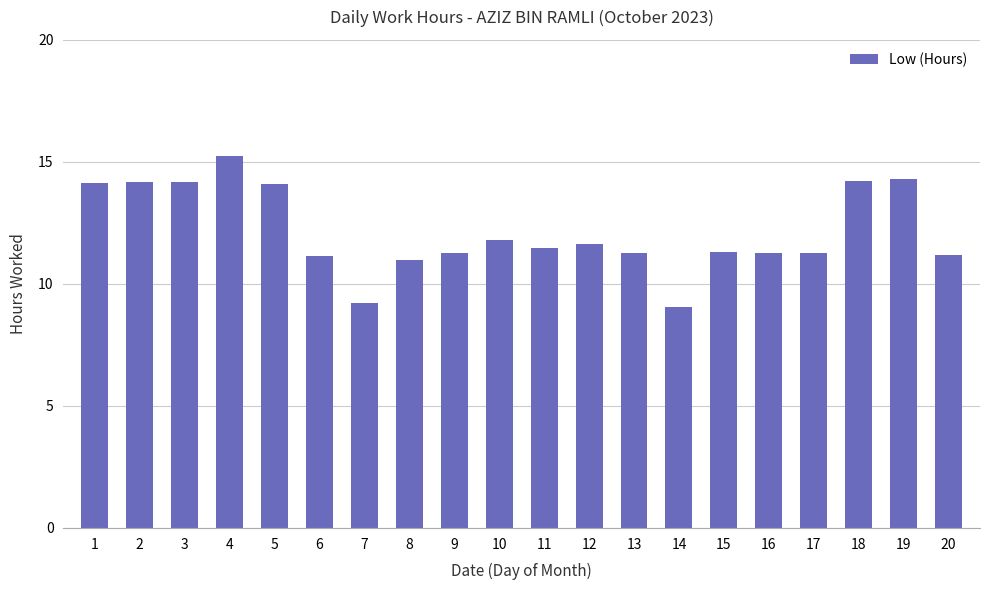

At which category does the chart reach its peak across all series?

4